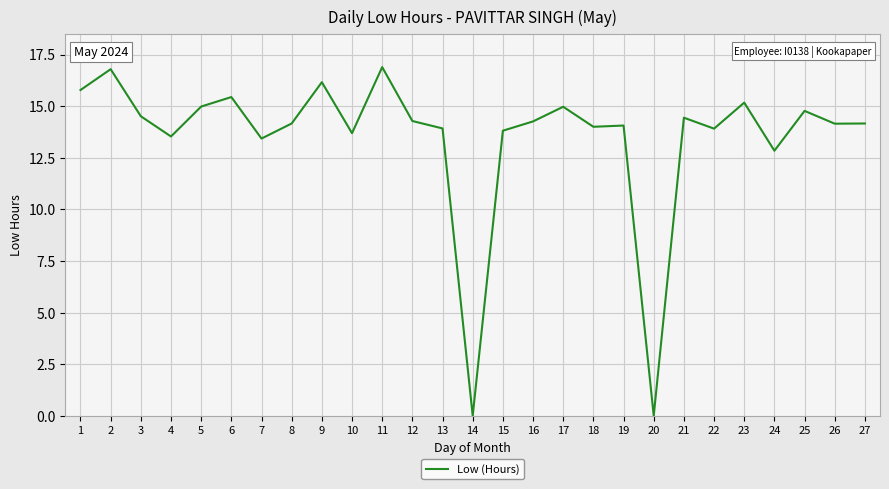

The value at 21 is 14.4. True or false?

True